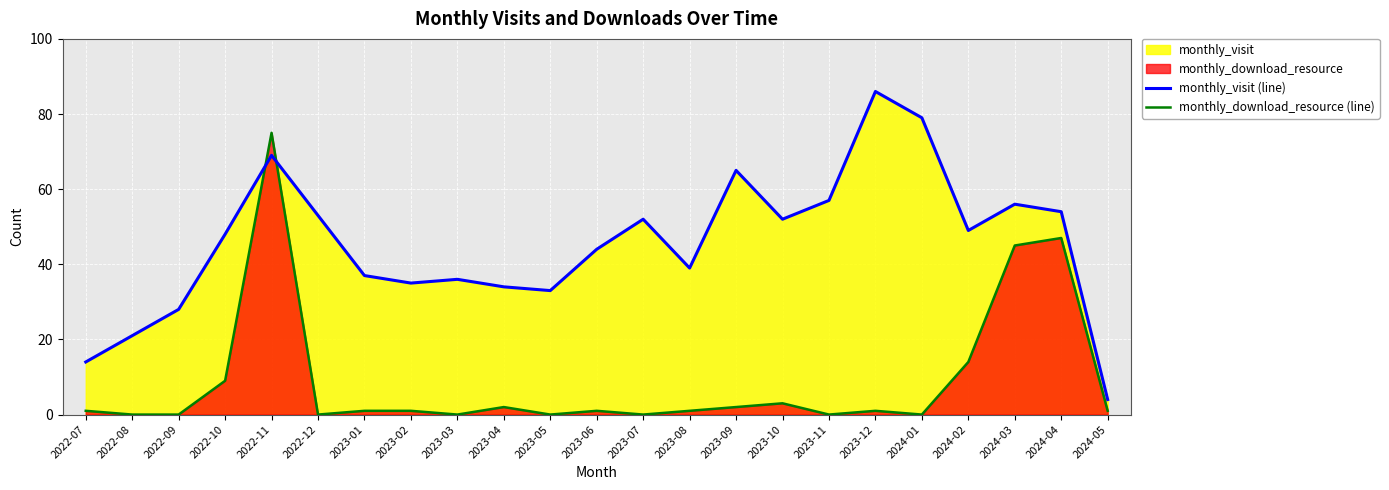

Is it true that monthly_visit (line) equals 34 at 2023-04?

True